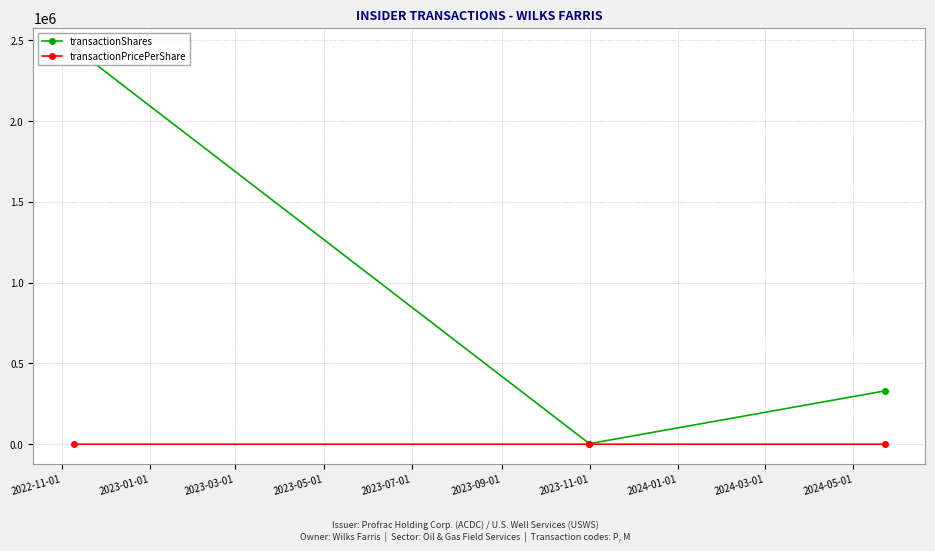

How many categories are shown in the chart?

3